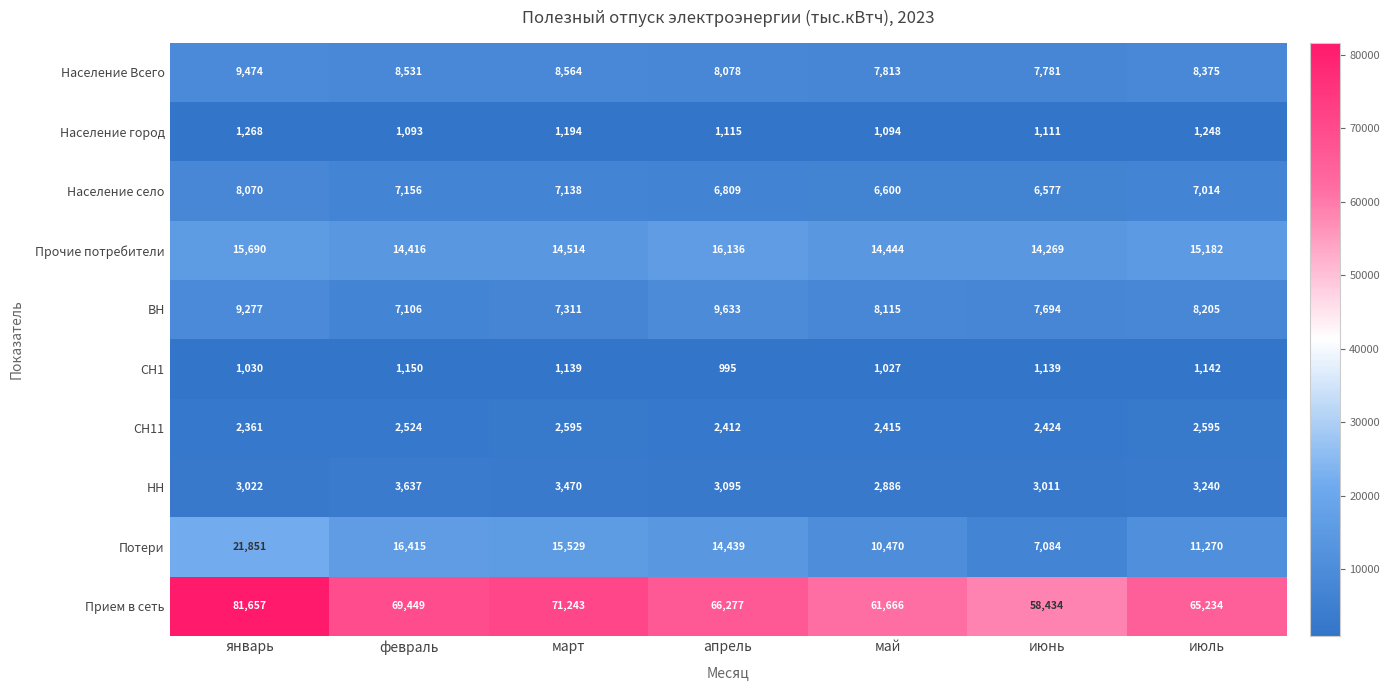

What is the smallest value displayed?

995